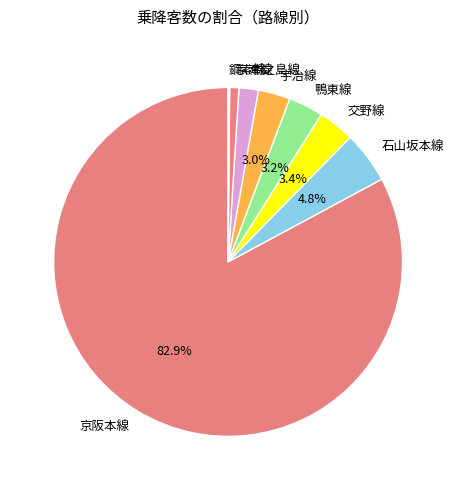

Is 京阪本線 the majority of the pie?

Yes